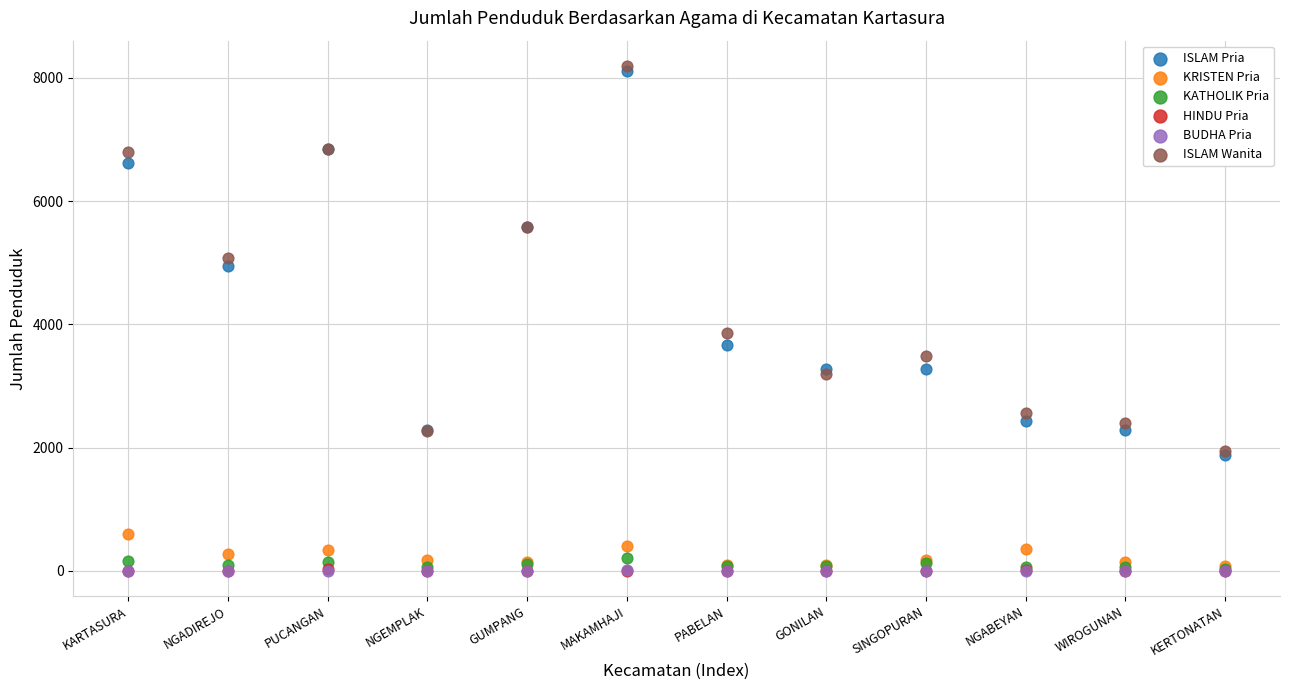

What are all the series names shown in the legend?

ISLAM Pria, KRISTEN Pria, KATHOLIK Pria, HINDU Pria, BUDHA Pria, ISLAM Wanita